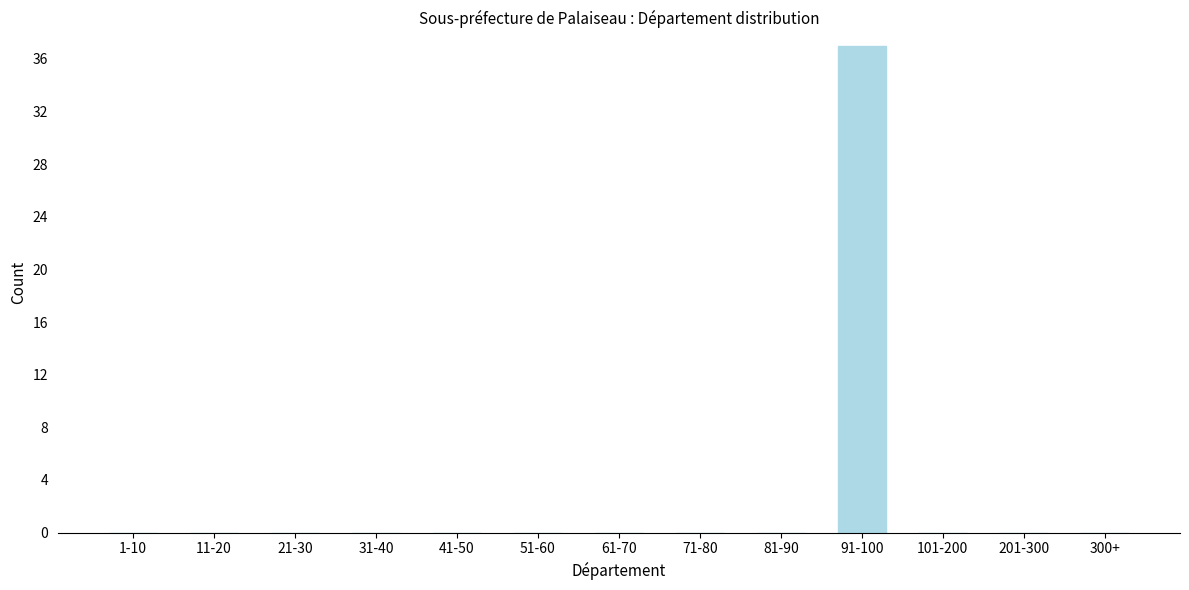

Reading left to right, extract all data points from this chart.

1-10=0	11-20=0	21-30=0	31-40=0	41-50=0	51-60=0	61-70=0	71-80=0	81-90=0	91-100=37	101-200=0	201-300=0	300+=0